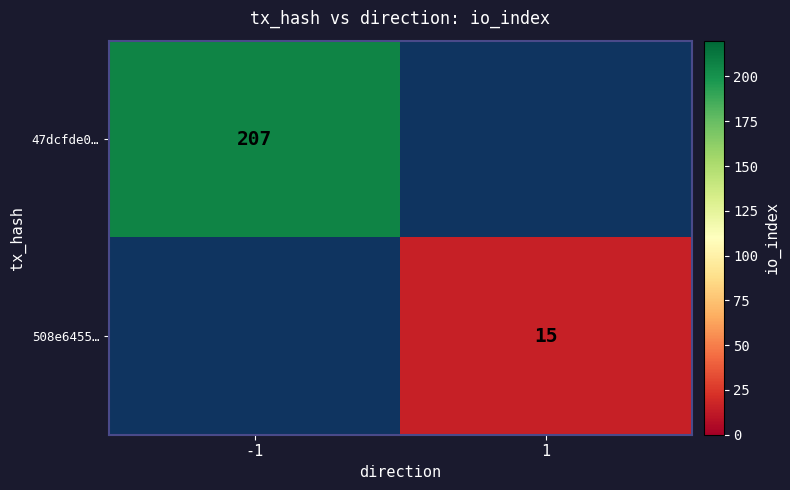

At which category does the chart reach its peak across all series?

-1